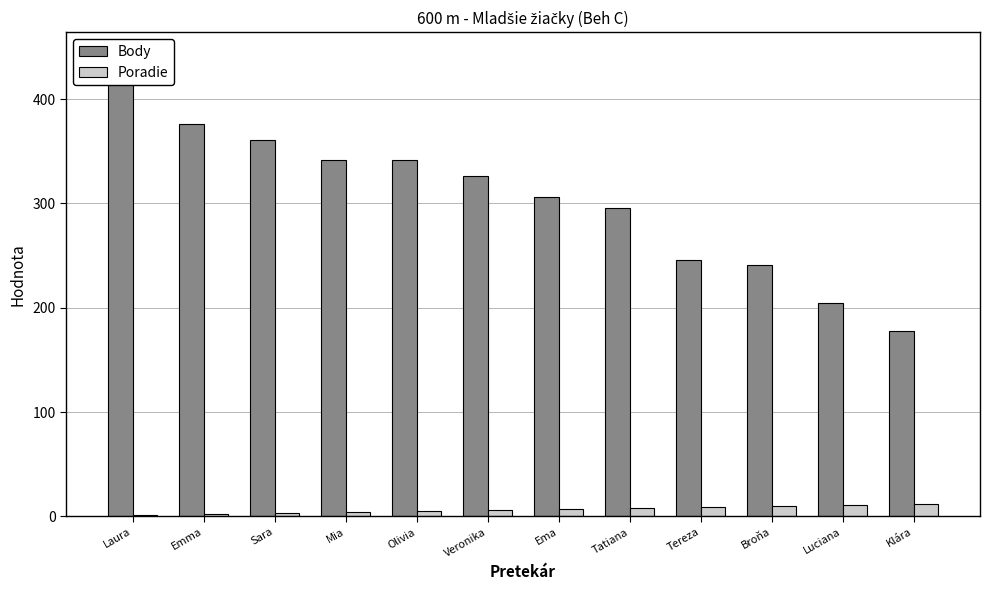

How many values in the Poradie series are below 7?

6